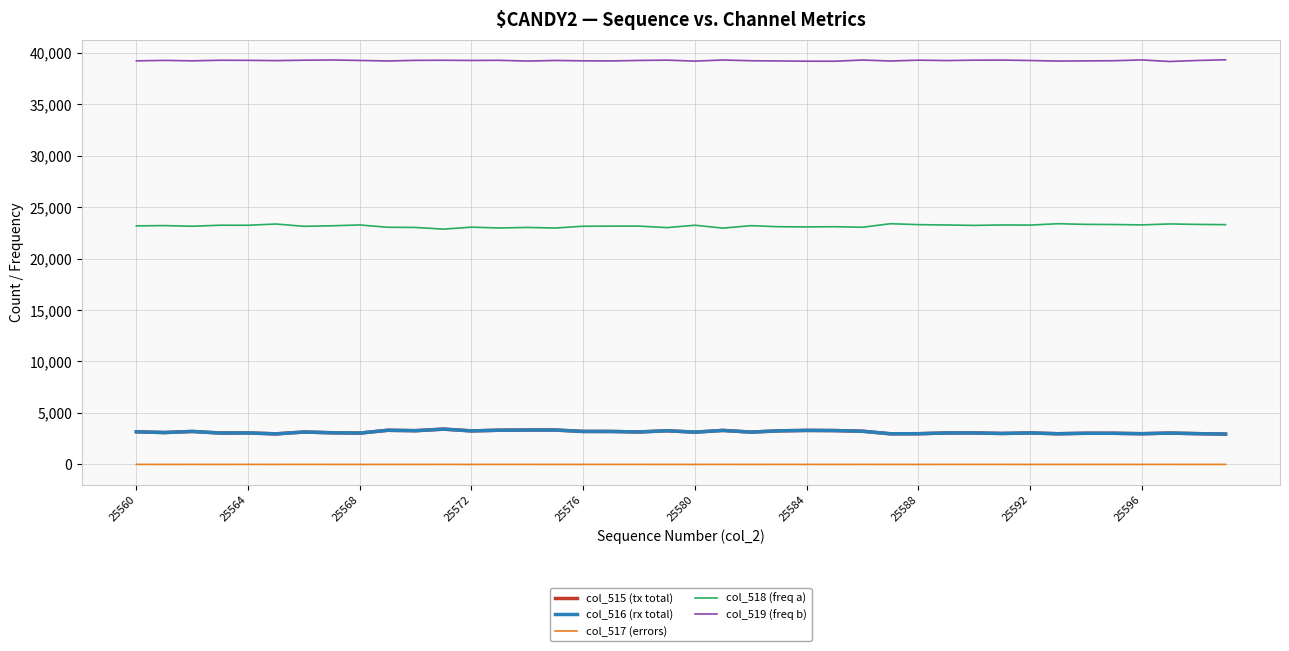

True or false: col_519 (freq b) and col_517 (errors) cross at least once.

False